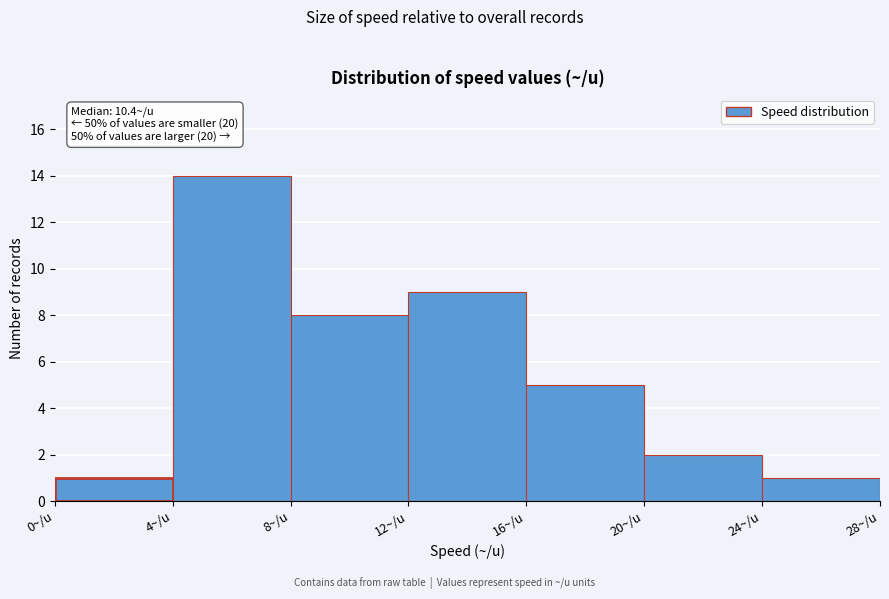

Over which range of the x-axis is the bar tallest?

4 to 8